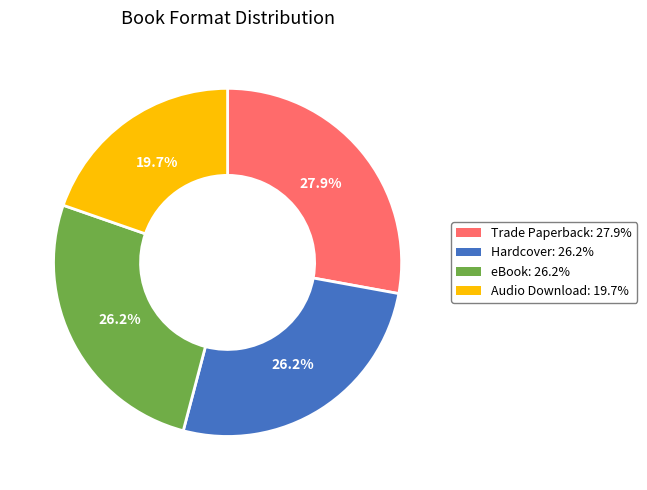

Is there any slice that represents more than half of the pie?

No